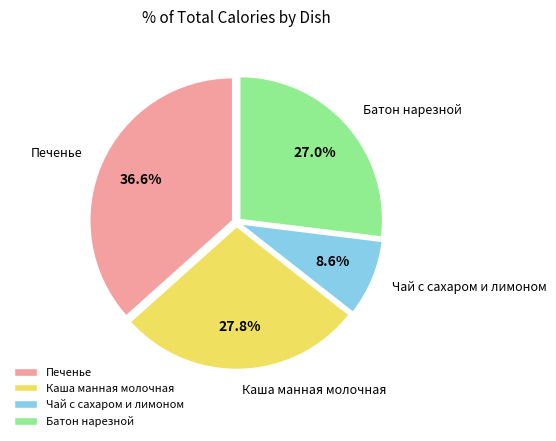

Which category has the smallest portion of the pie?

Чай с сахаром и лимоном